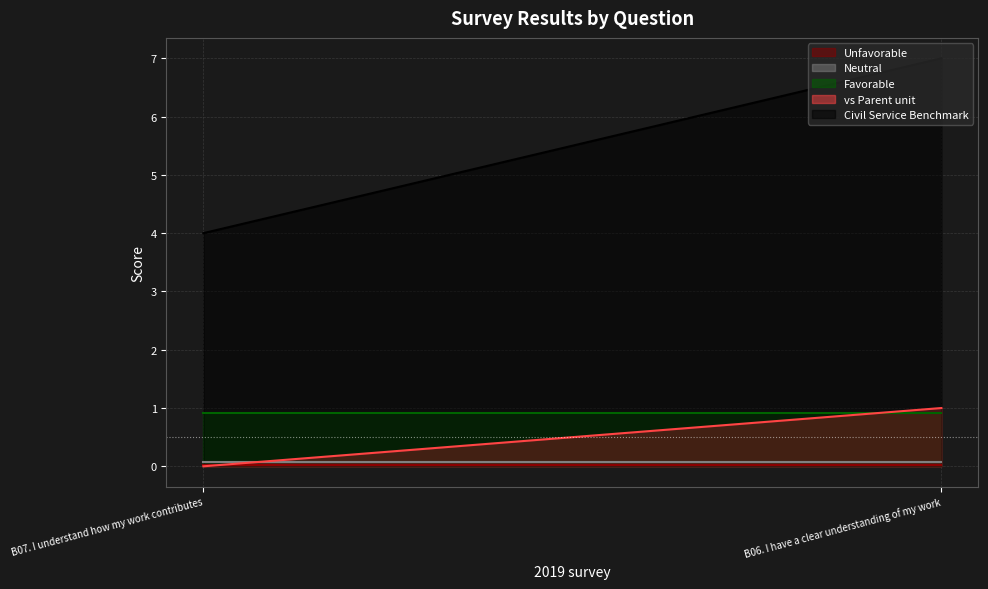

List the series in order of their peak value, highest first.

Civil Service Benchmark, vs Parent unit, Favorable, Neutral, Unfavorable